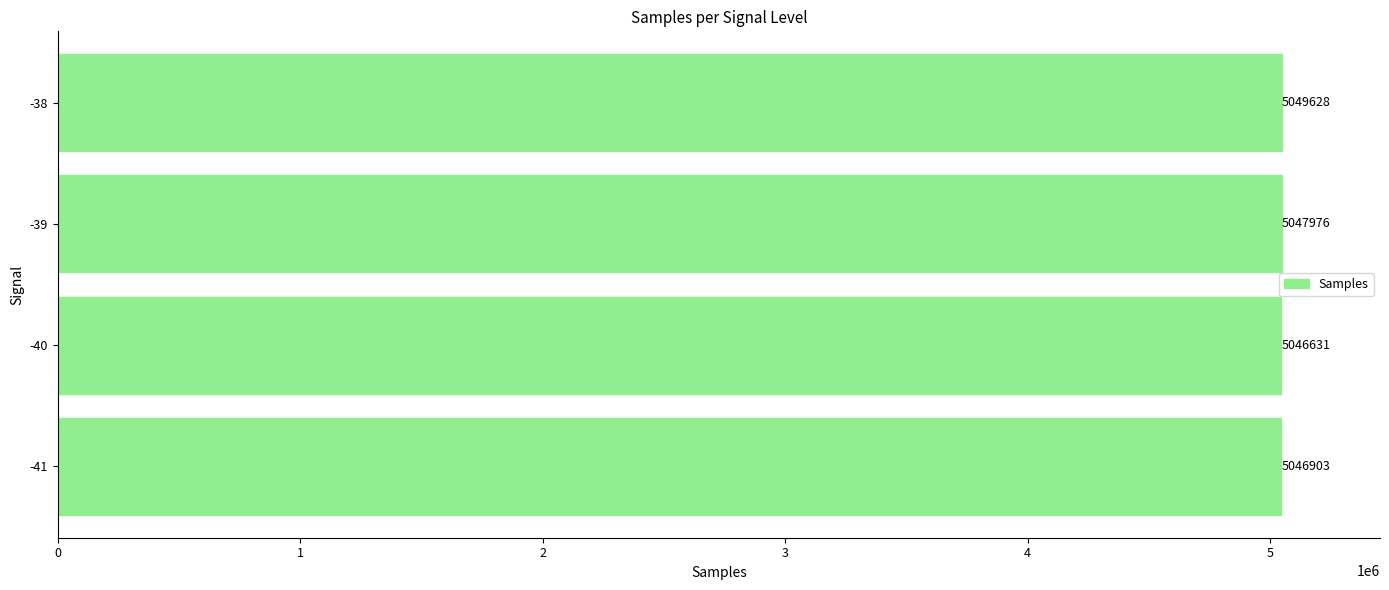

At which category does the chart reach its peak across all series?

-38